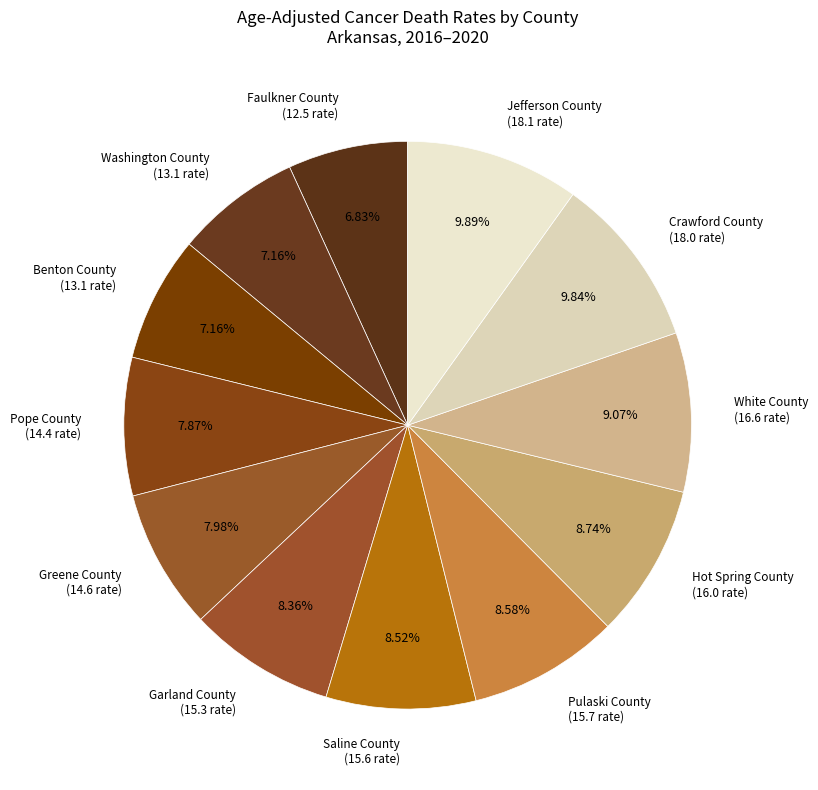

The Crawford County slice represents 10% of the pie. True or false?

True